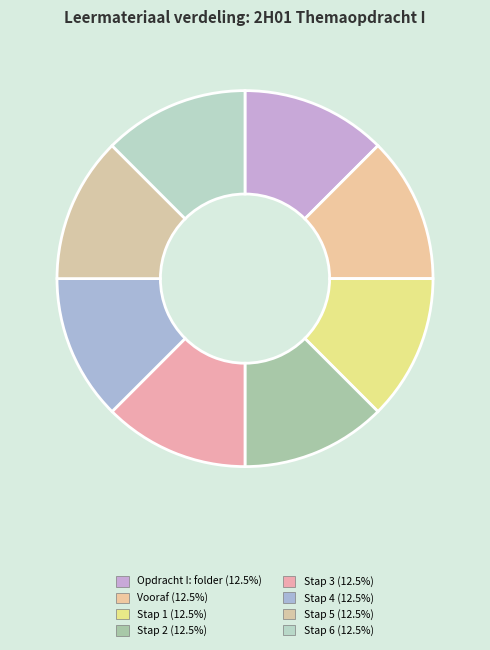

Count the number of slices in the pie.

8